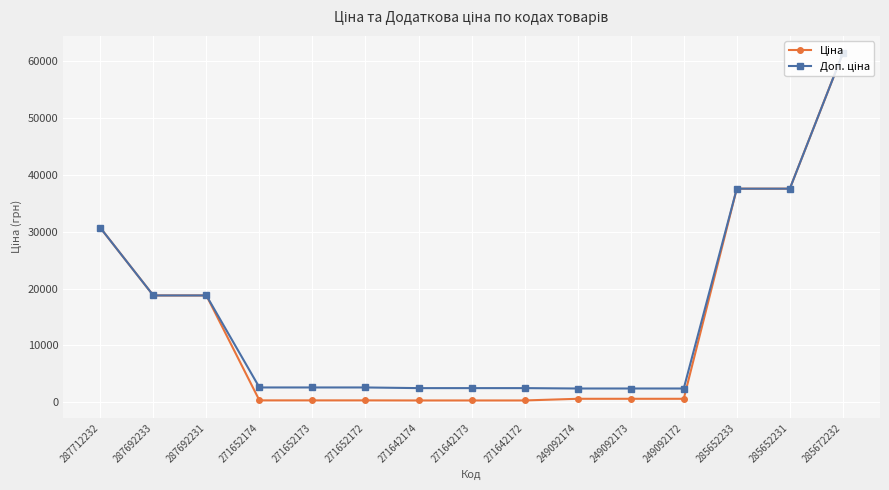

What is the greatest value displayed?

61434.3